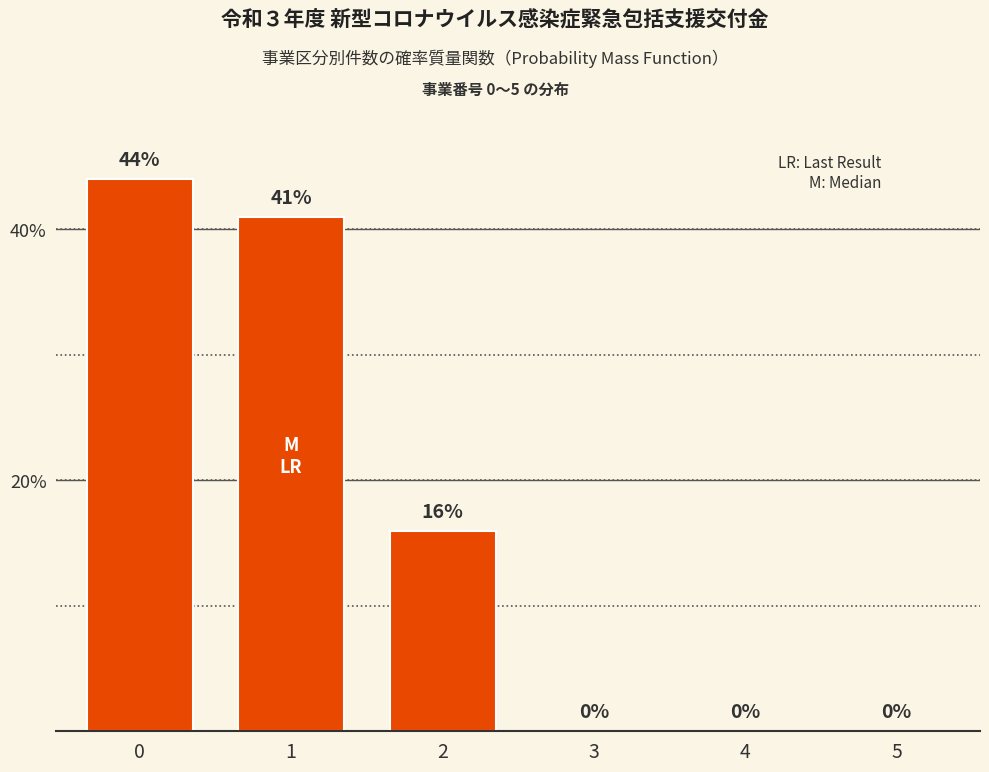

Reading left to right, transcribe all the data shown in this chart.

0=44	1=41	2=16	3=0	4=0	5=0